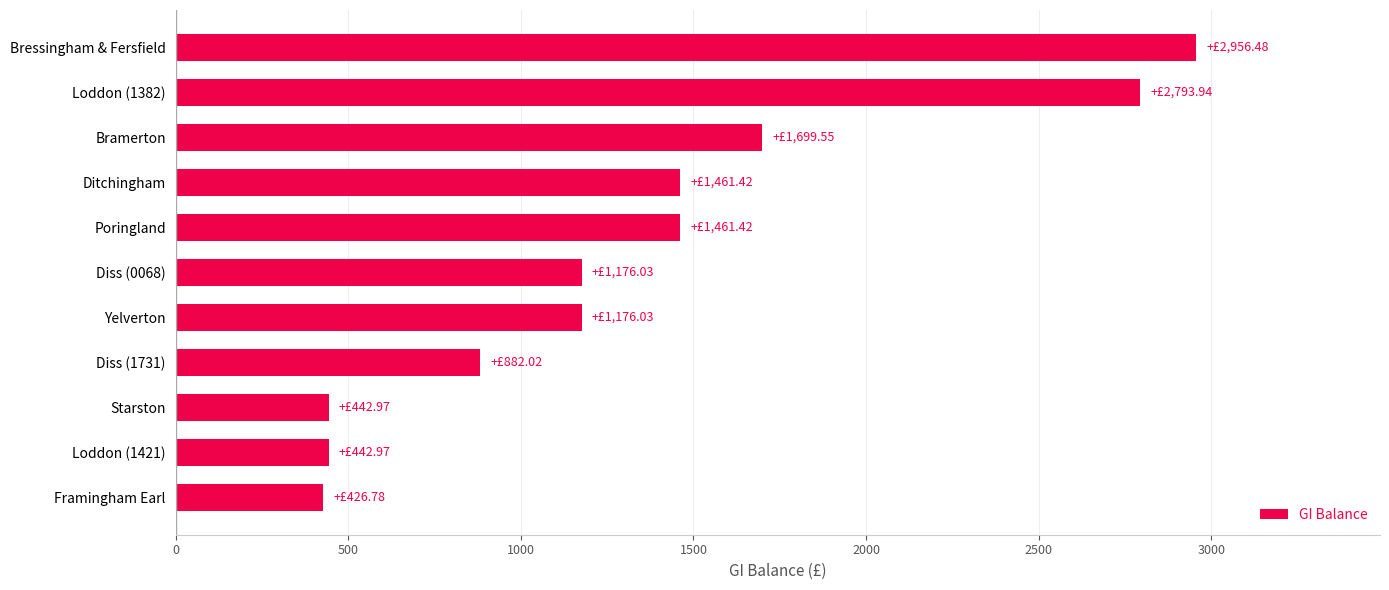

What is the label of the 3rd bar from the bottom?

Starston